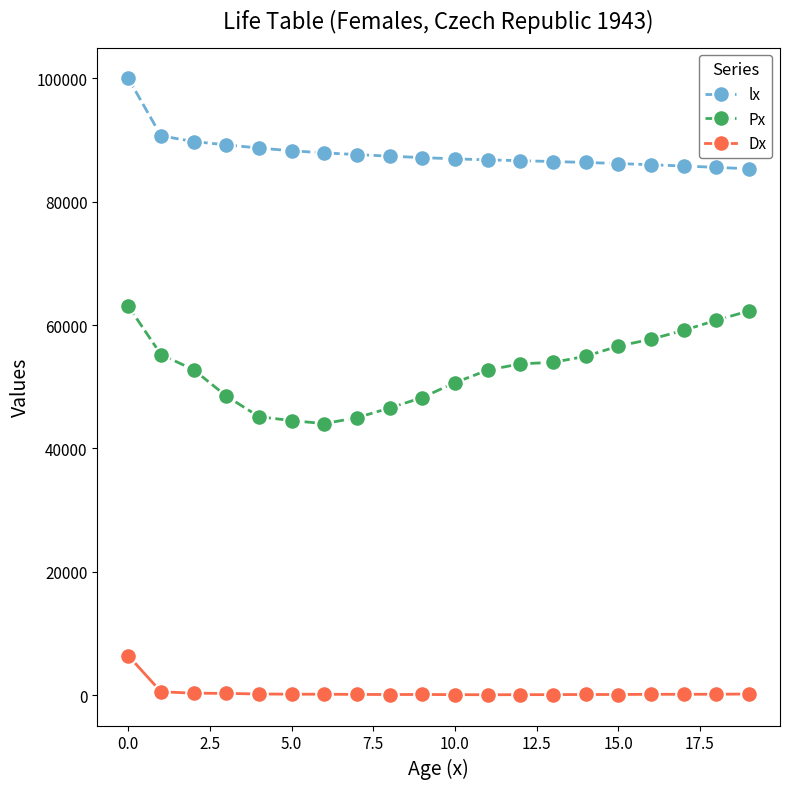

List the series in order of their overall mean, highest first.

lx, Px, Dx